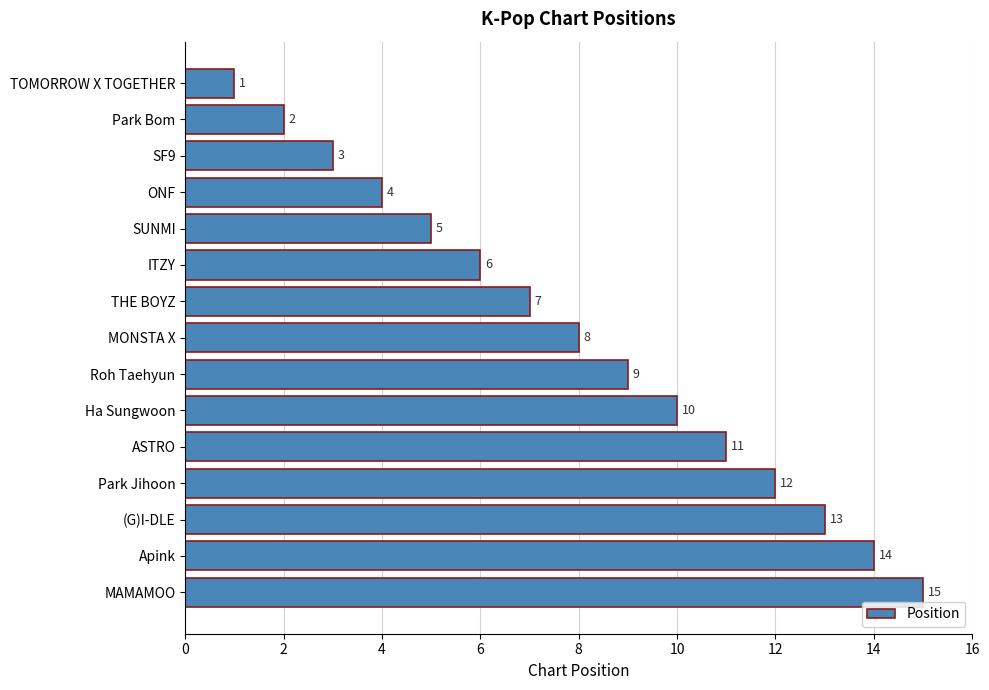

Where is the data nearest to the value 8?

MONSTA X